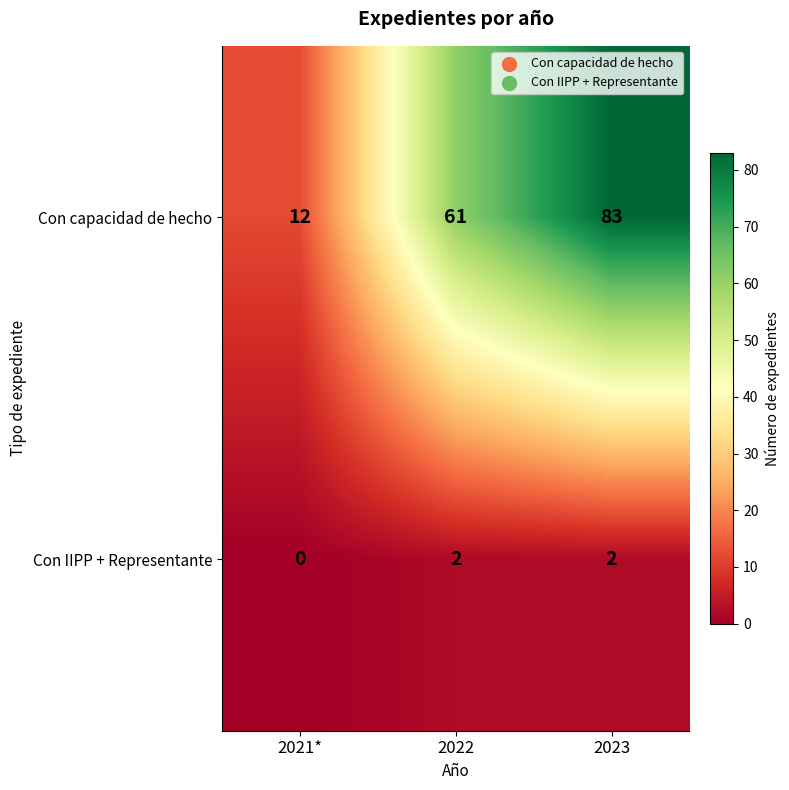

Is the value of Con capacidad de hecho at 2022 greater than the value of Con IIPP + Representante at 2022?

Yes